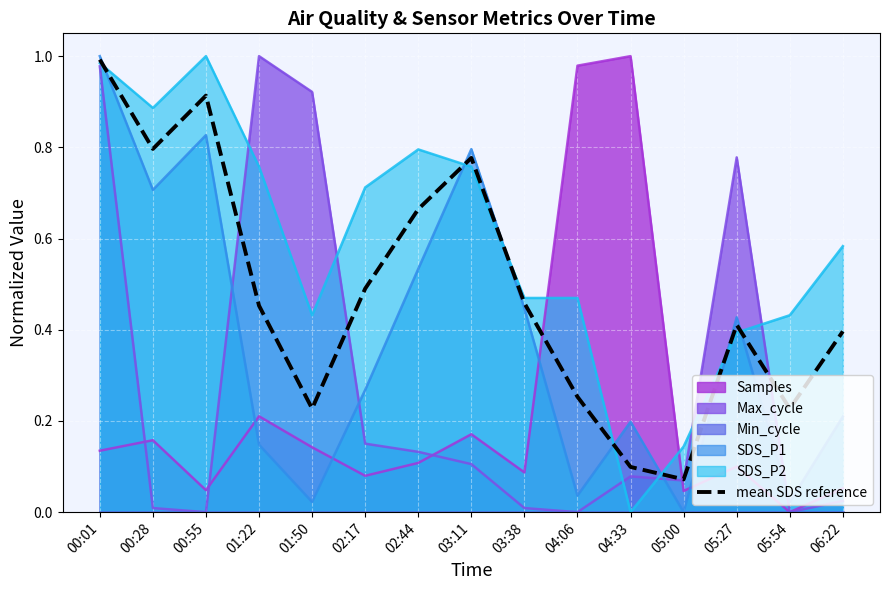

True or false: the data has more than 1 interior local peaks.

True